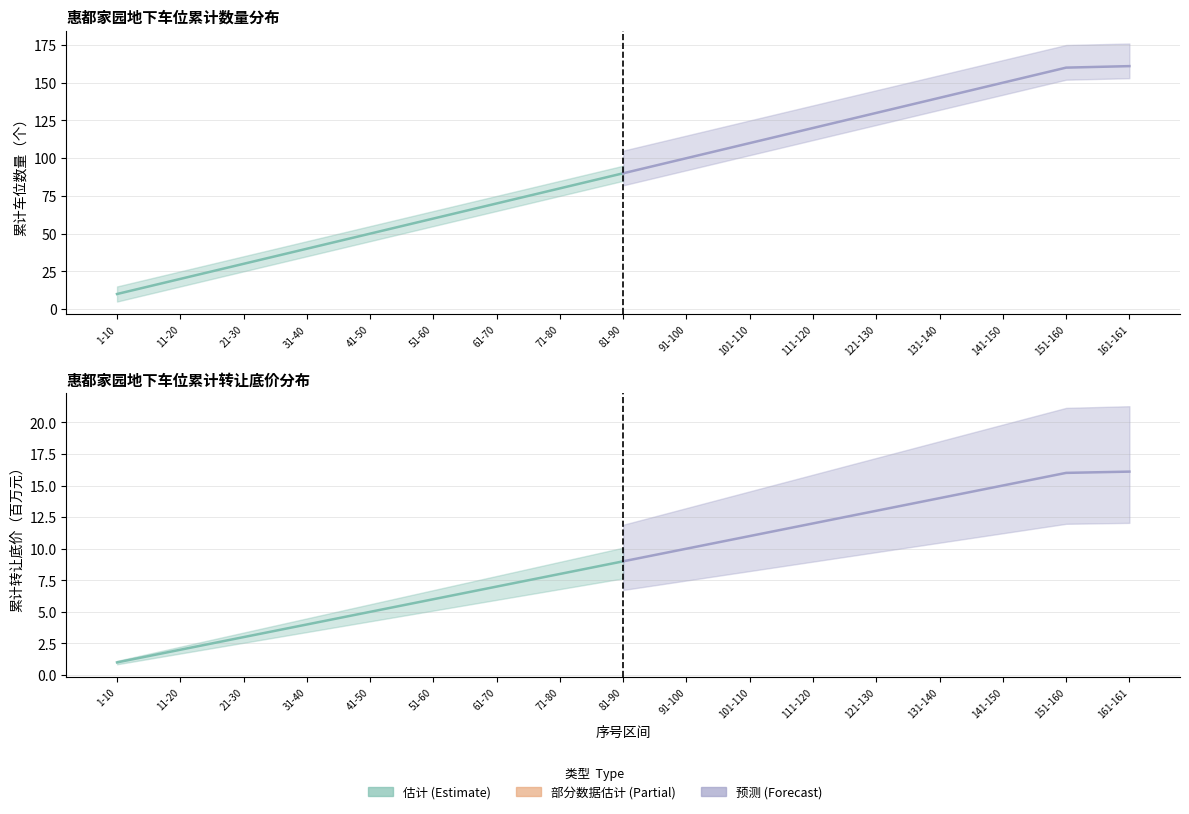

True or false: 转让底价（元）_预测中位 has a value of 9.2 at 151-160.

False